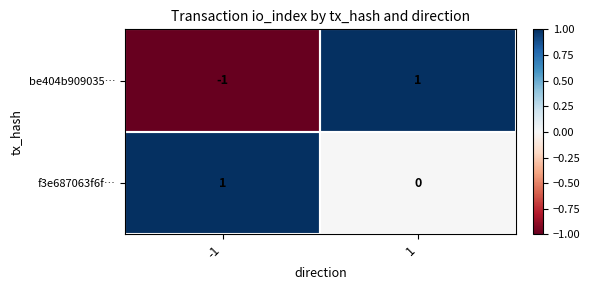

The value of f3e687063f6f… at -1 is 1. True or false?

True